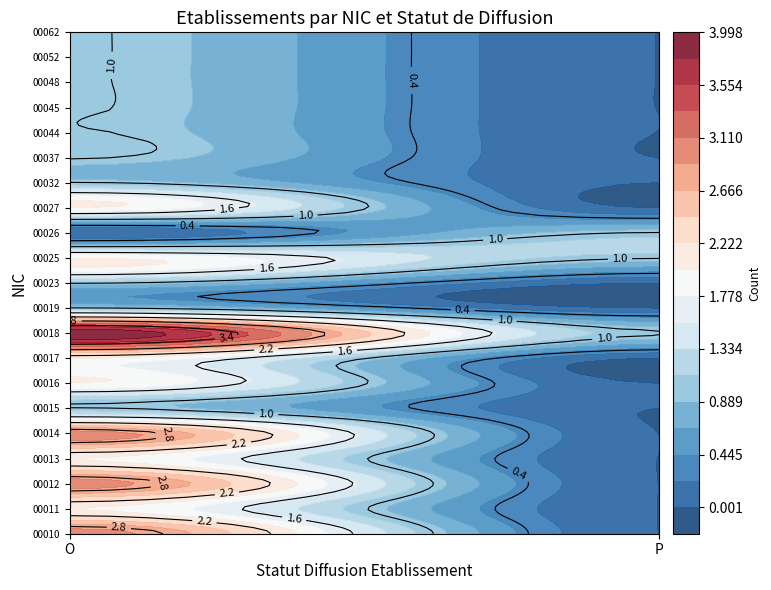

How many 00025 values are between 1 and 2?

2